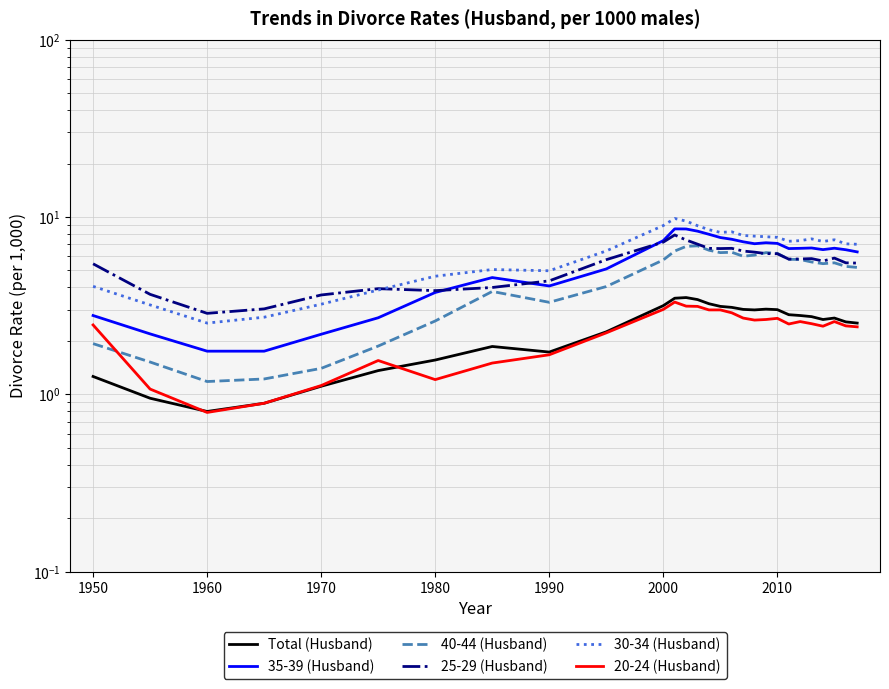

True or false: 35-39 (Husband) and Total (Husband) intersect in this chart.

False